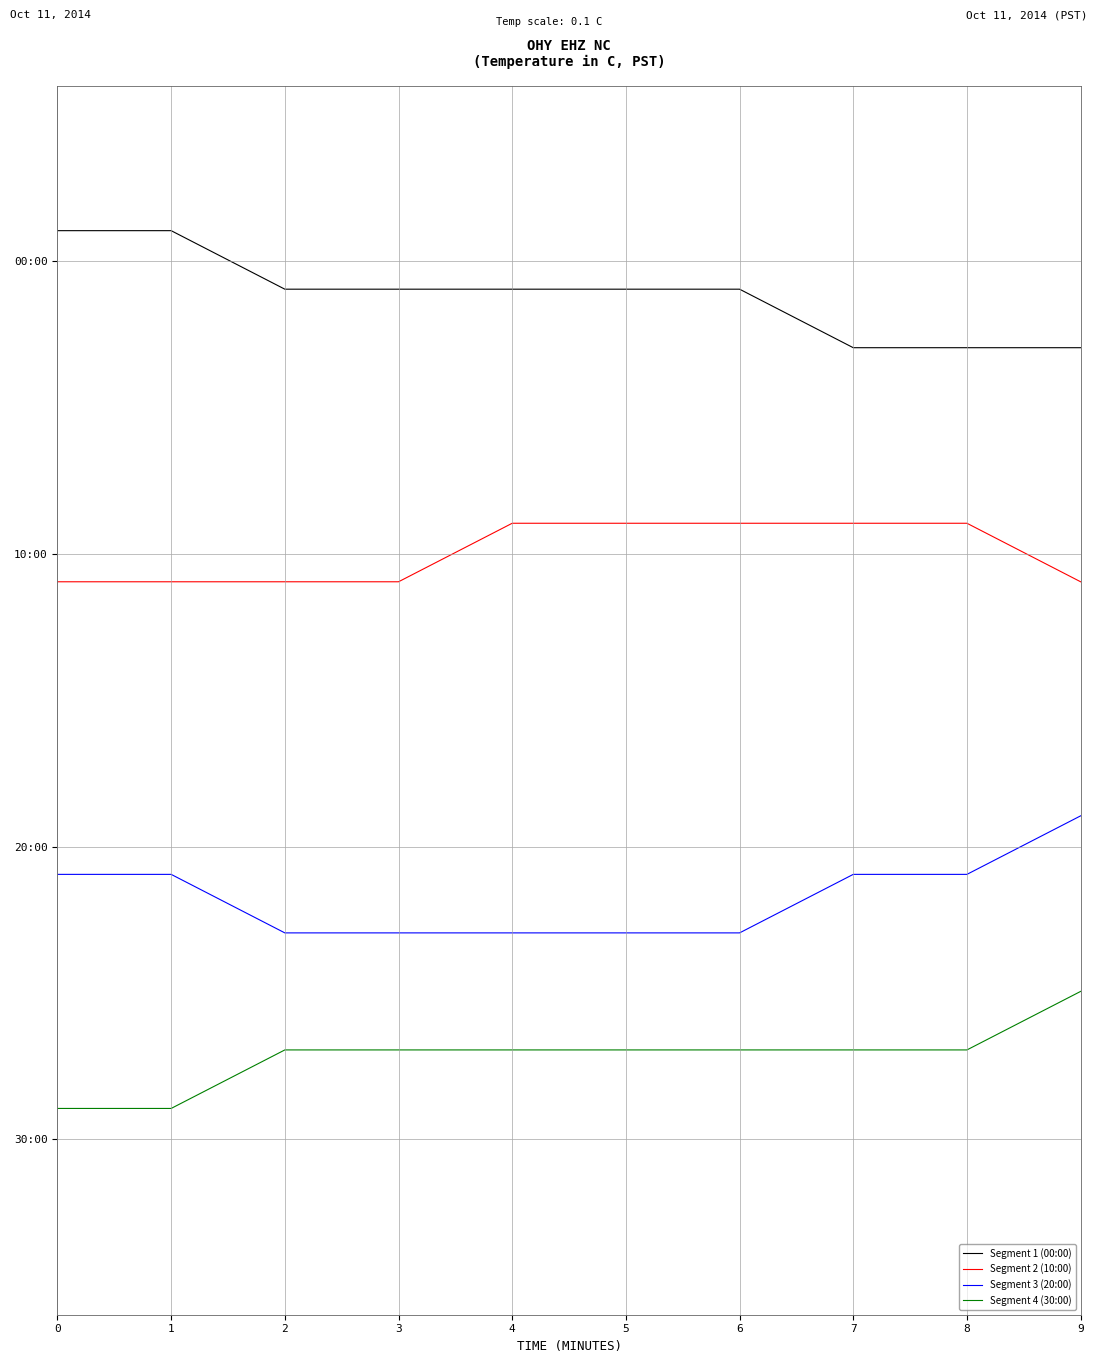

Does the chart display data point markers on the line(s)?

No